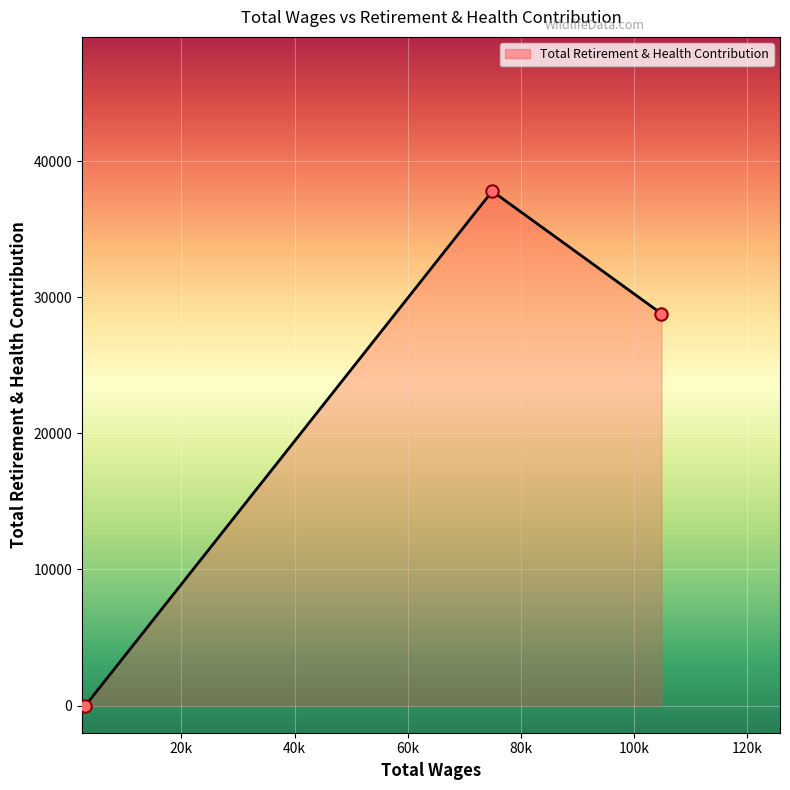

What is the difference between the maximum and minimum values?

37811